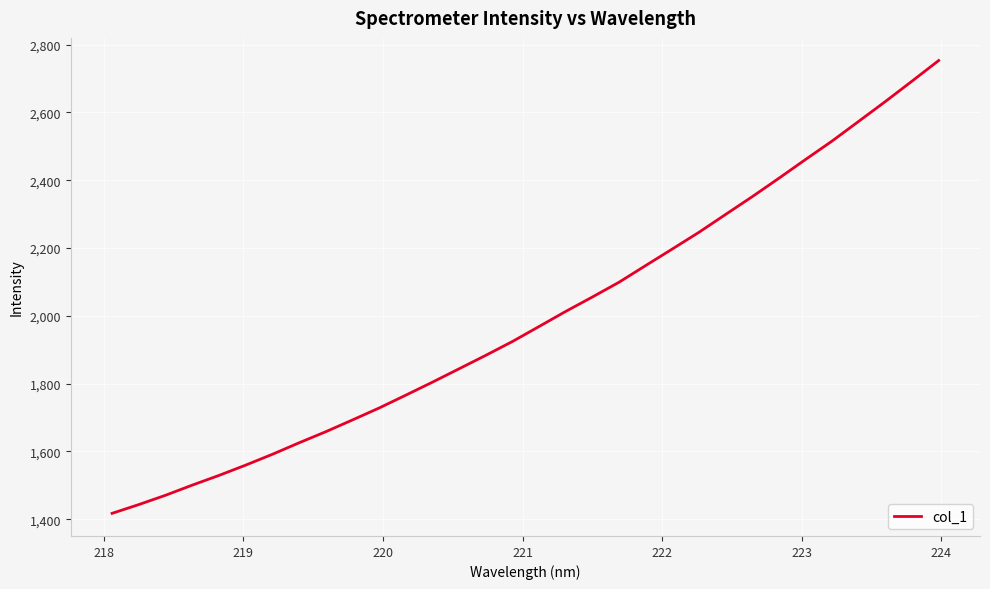

Does the chart have visible grid lines?

Yes